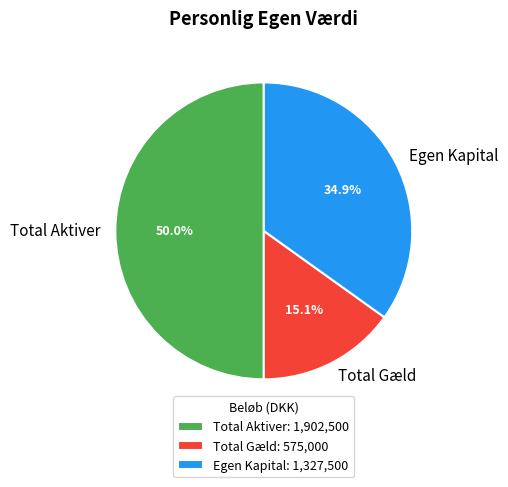

How many segments does this pie chart have?

3